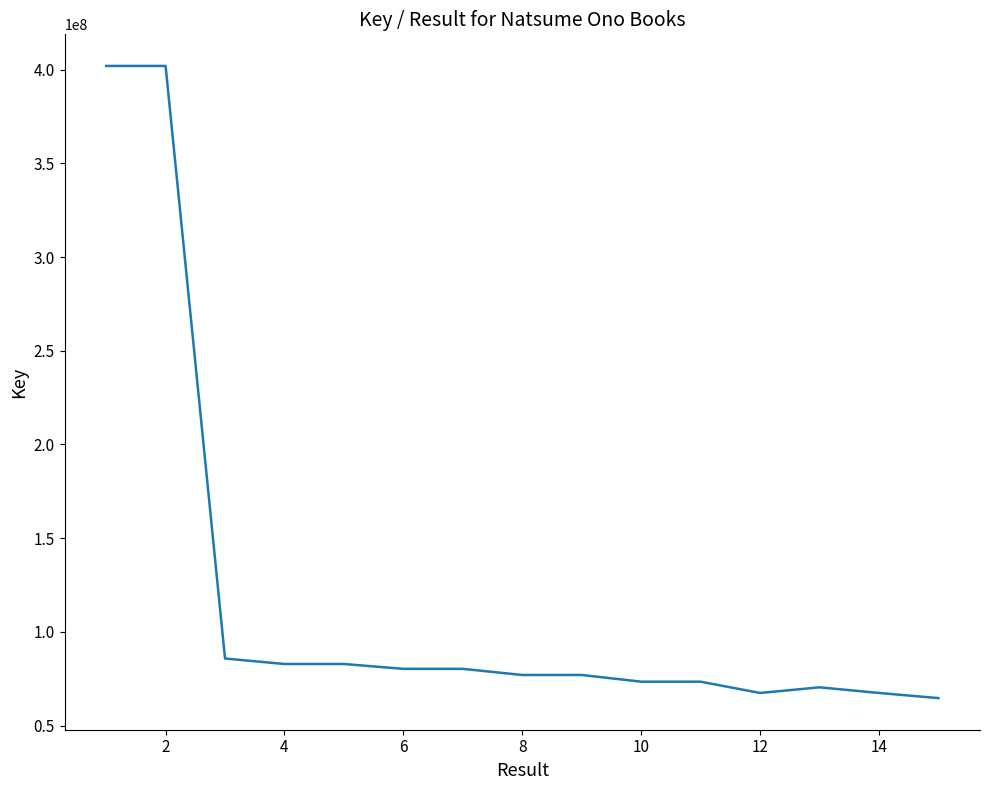

What is the minimum value shown in the chart?

64624133